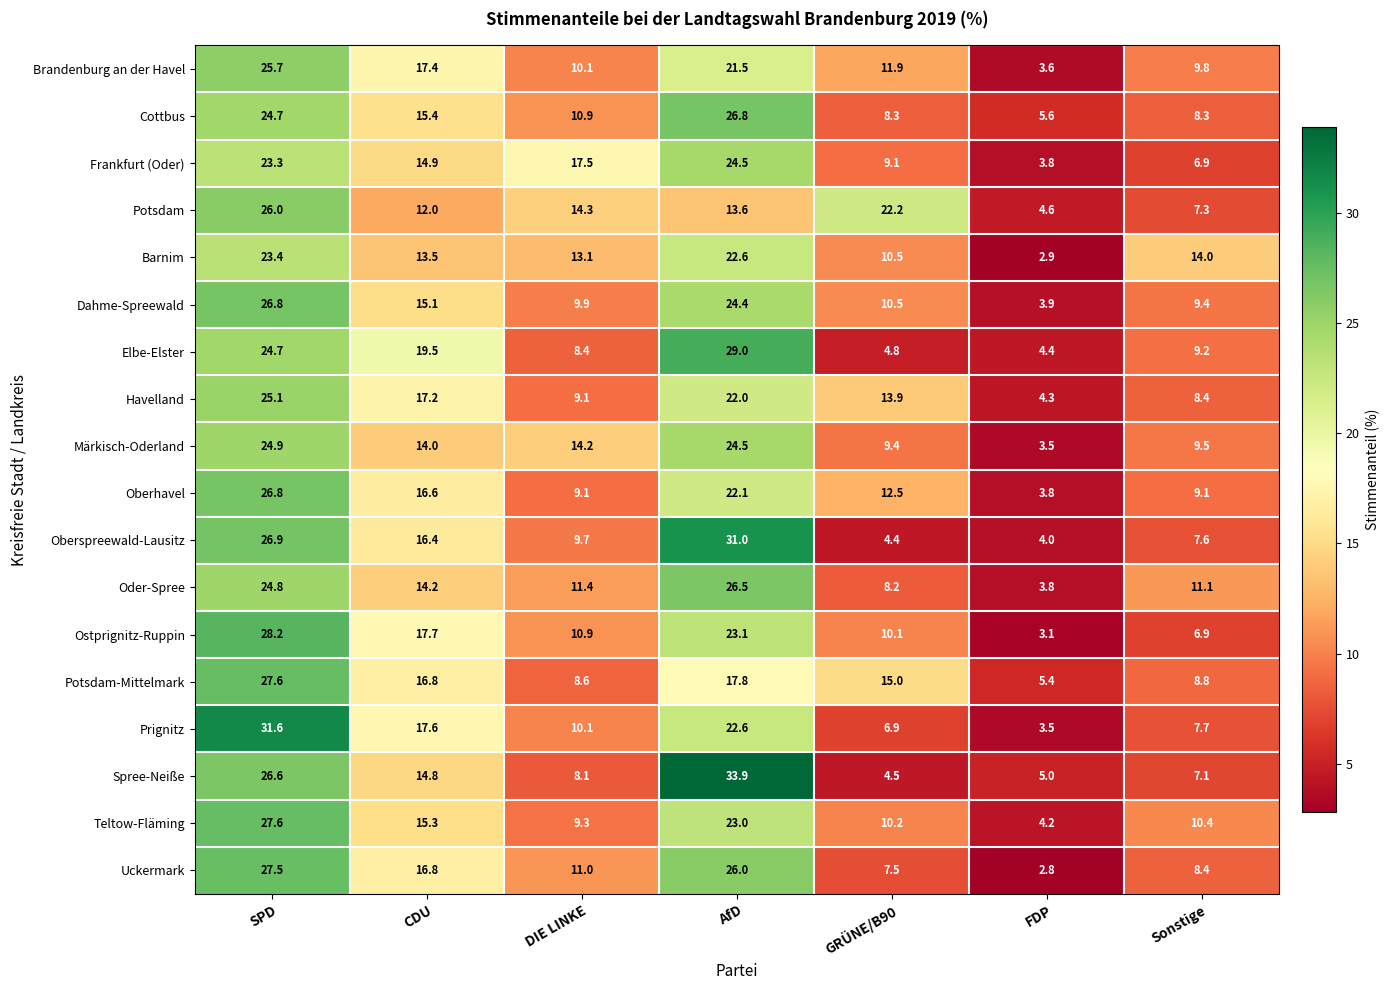

At which label does Elbe-Elster first exceed 9?

SPD